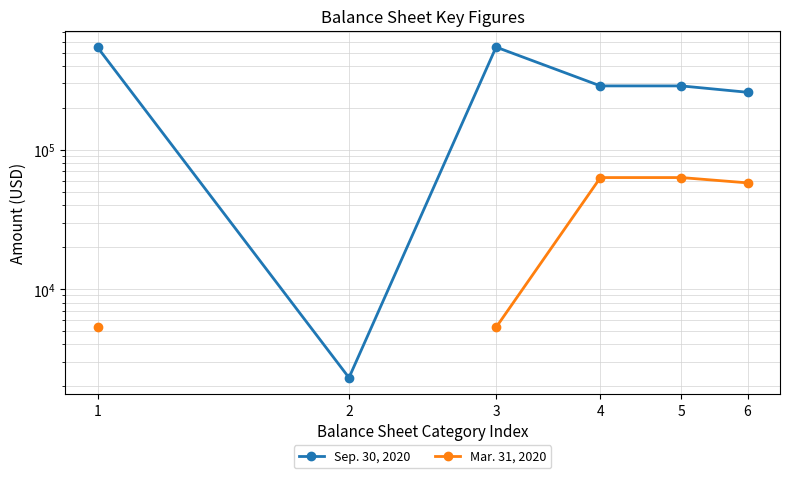

In Sep. 30, 2020, how many points are higher than both neighbors (excluding endpoints)?

1